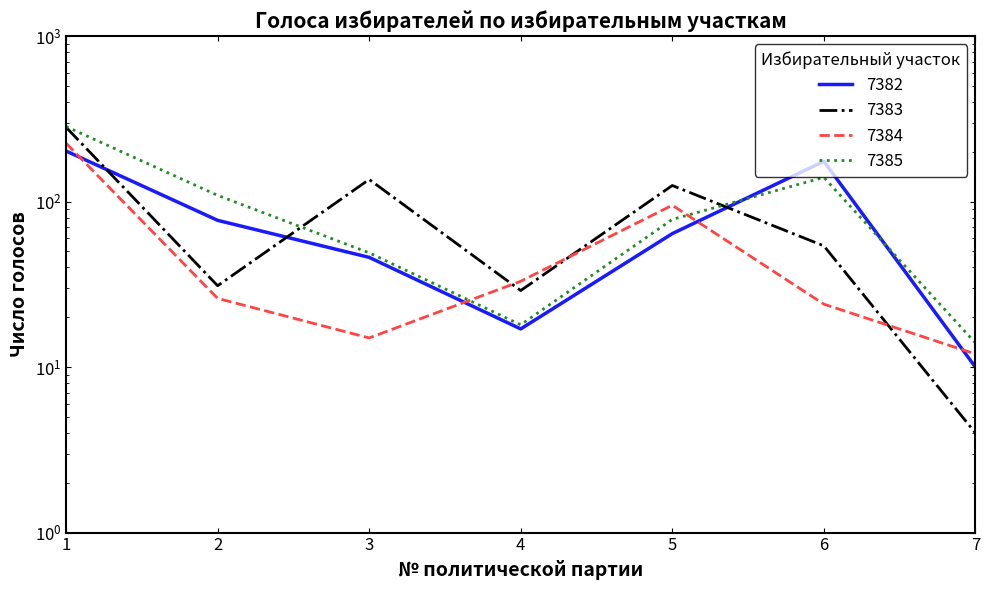

Reading left to right, extract all data points from this chart.

7382: 202	77	46	17	64	175	10
7383: 281	31	136	29	125	54	4
7384: 225	26	15	33	95	24	12
7385: 284	109	49	18	78	140	14